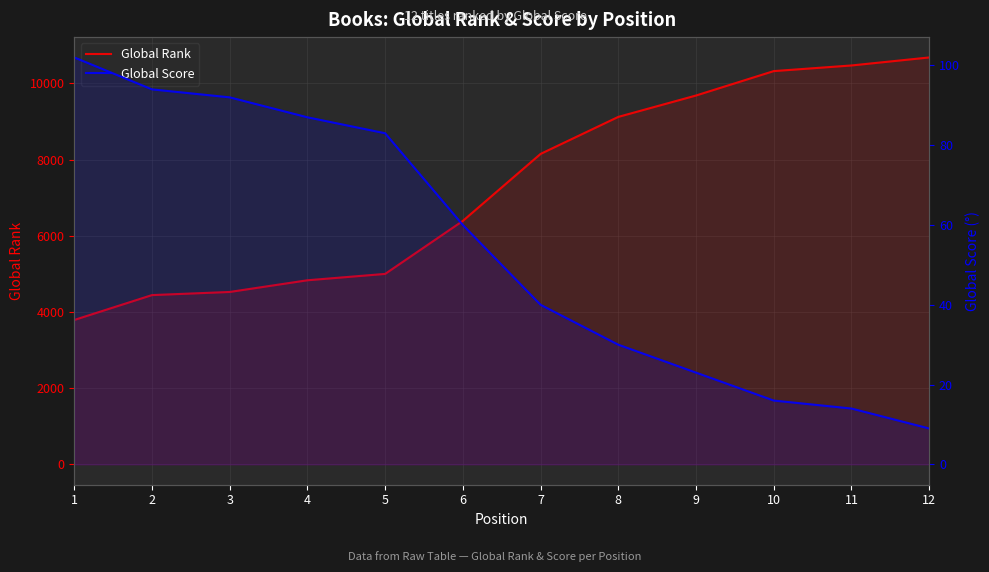

What is the total value across all series at 10?

10340